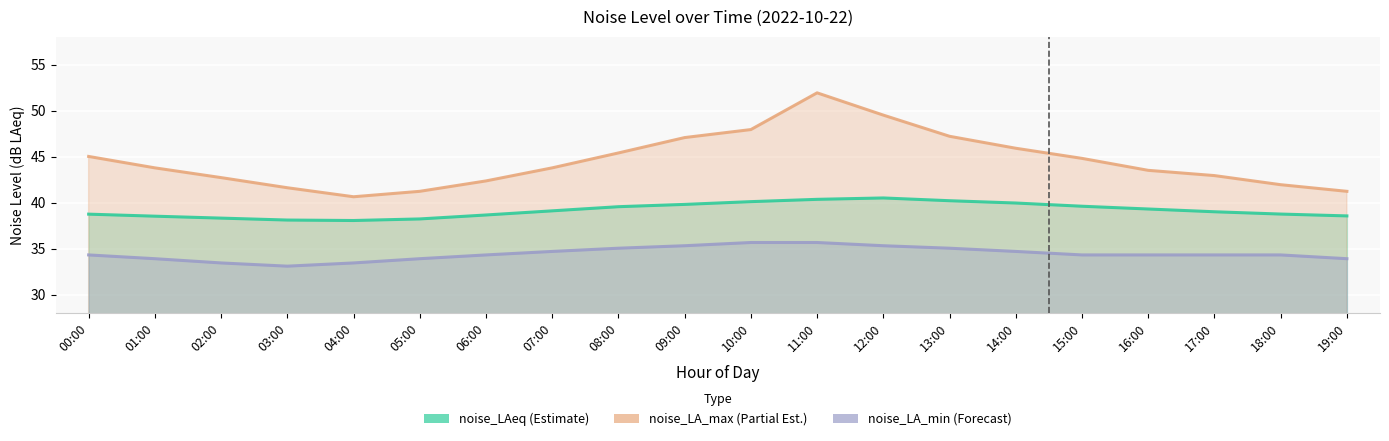

What is the approximate value of noise_LAeq at 14:00?

40.0